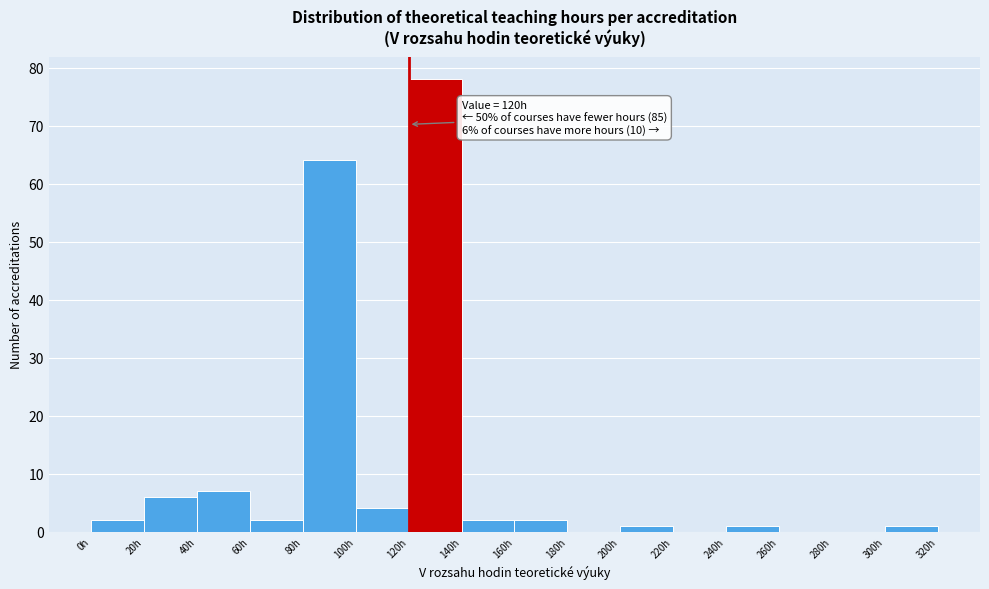

Over which range of the x-axis is the bar tallest?

120 to 140